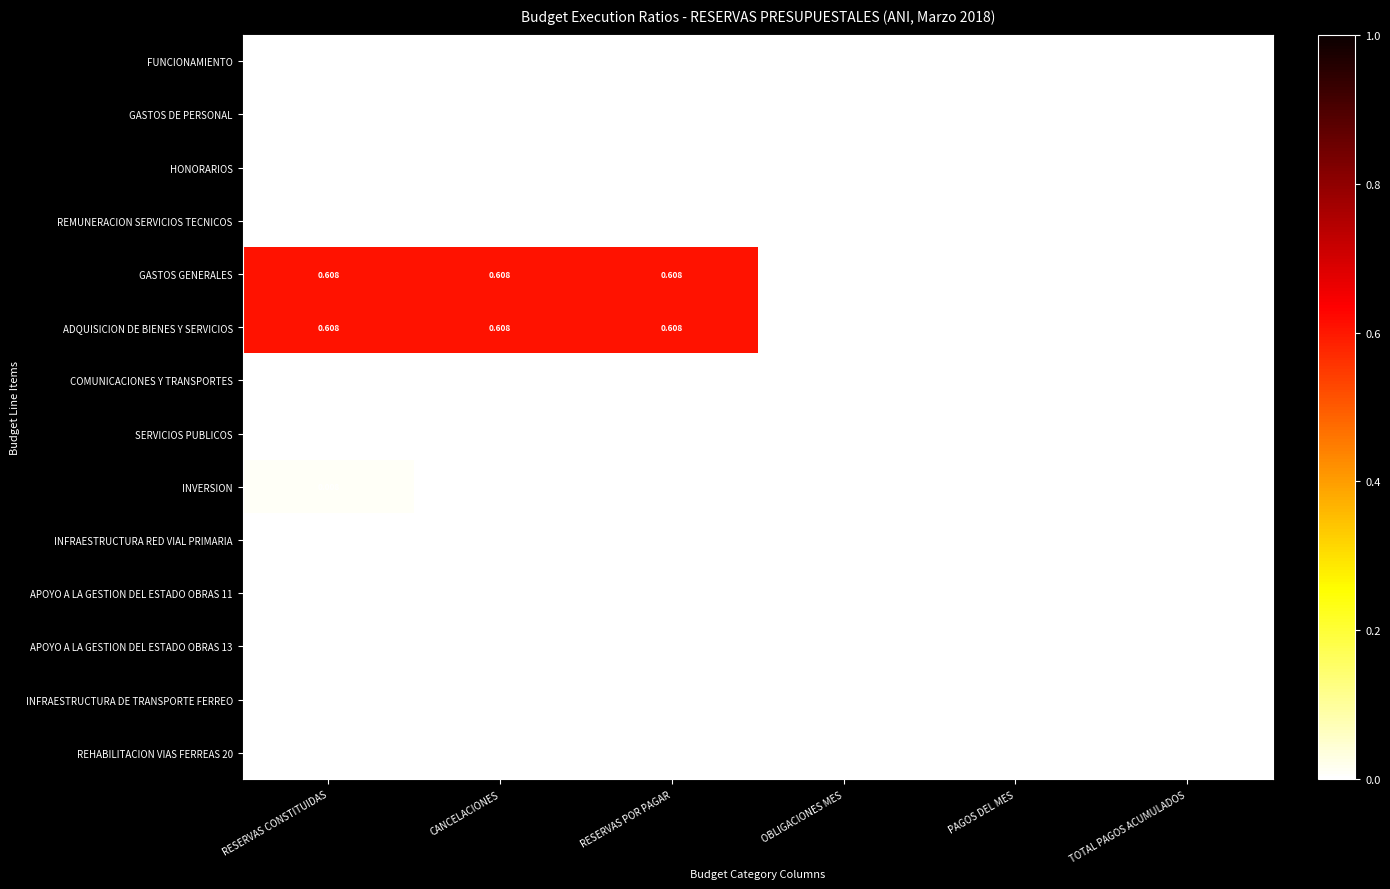

Which series has the largest range (max minus min)?

GASTOS GENERALES